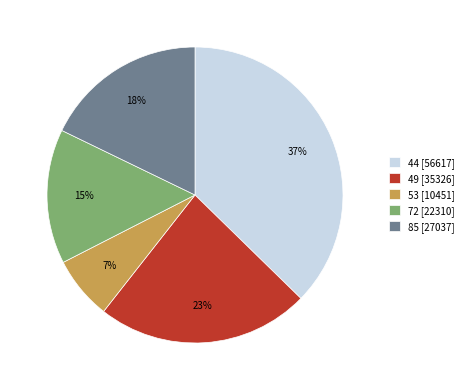

Does any single category account for the majority?

No